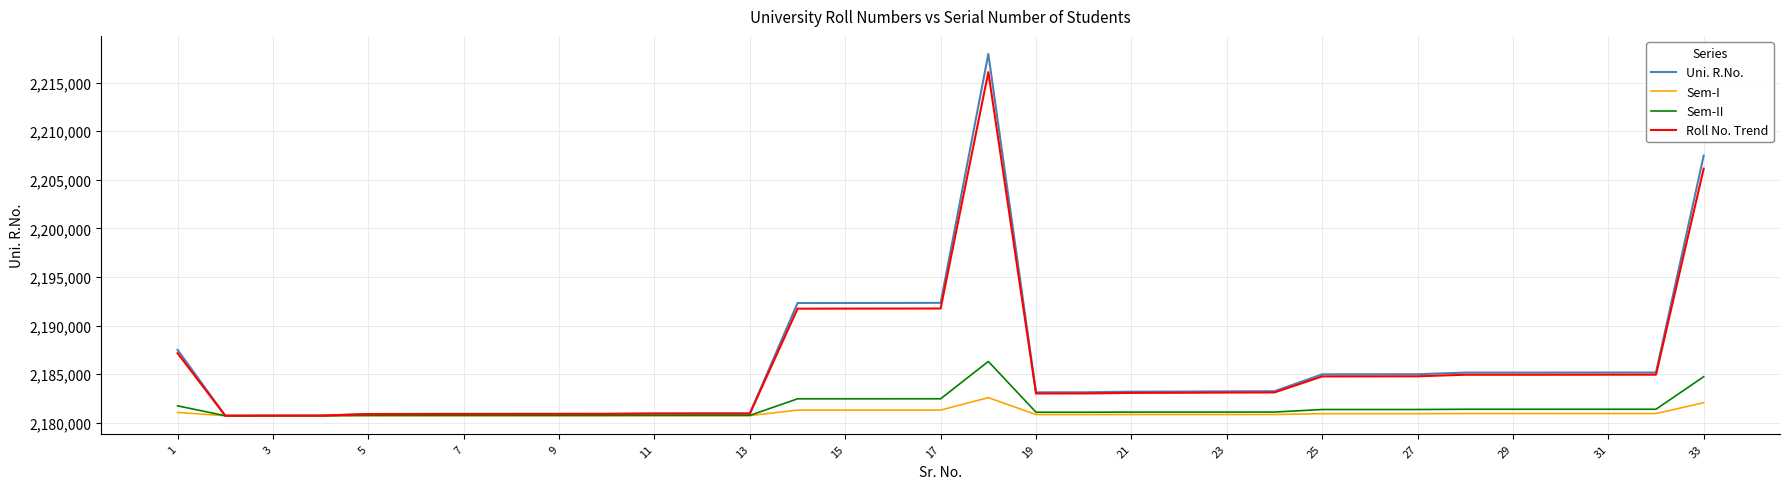

What is the greatest value displayed?

2217943.0